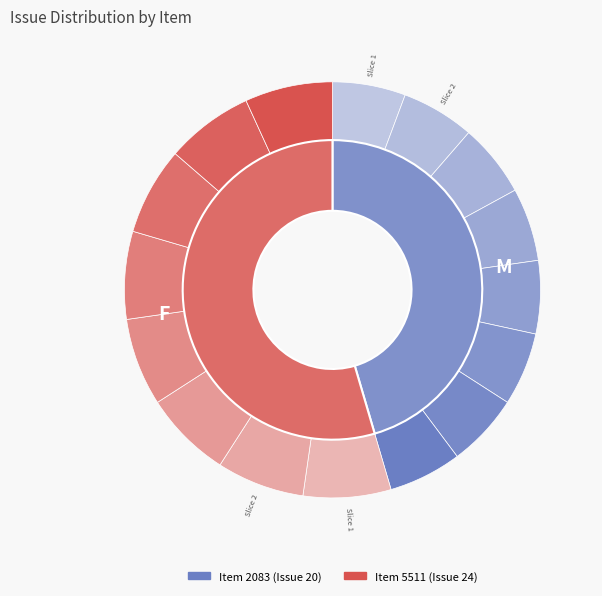

What portion of the pie excludes 5511?

45.5%